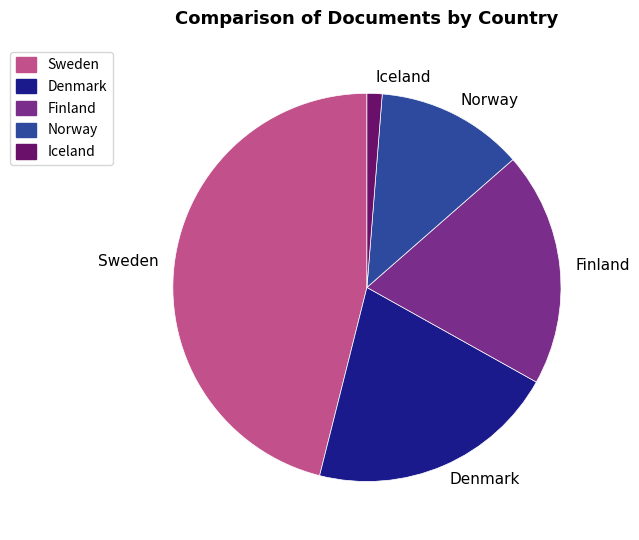

True or false: Finland accounts for 20% of the total.

True